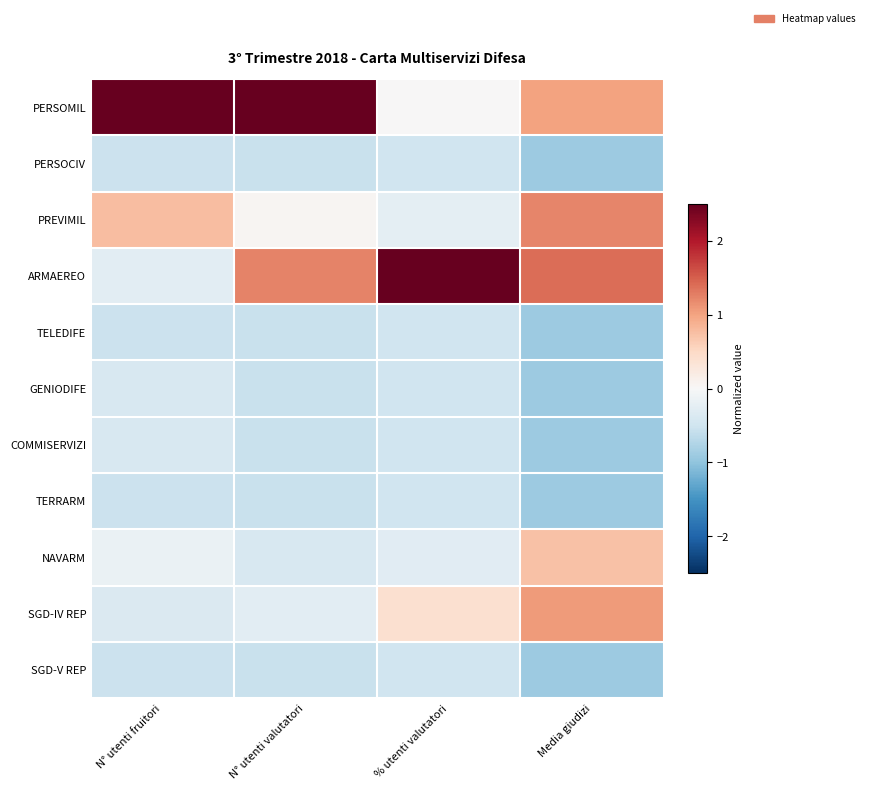

Reading left to right, list all the values displayed in this chart.

PERSOMIL: N° utenti fruitori=3.0	N° utenti valutatori=2.7	% utenti valutatori=0.0	Media giudizi=1.0
PERSOCIV: N° utenti fruitori=-0.5	N° utenti valutatori=-0.6	% utenti valutatori=-0.5	Media giudizi=-0.9
PREVIMIL: N° utenti fruitori=0.8	N° utenti valutatori=0.0	% utenti valutatori=-0.2	Media giudizi=1.2
ARMAEREO: N° utenti fruitori=-0.3	N° utenti valutatori=1.2	% utenti valutatori=3.0	Media giudizi=1.4
TELEDIFE: N° utenti fruitori=-0.5	N° utenti valutatori=-0.6	% utenti valutatori=-0.5	Media giudizi=-0.9
GENIODIFE: N° utenti fruitori=-0.4	N° utenti valutatori=-0.6	% utenti valutatori=-0.5	Media giudizi=-0.9
COMMISERVIZI: N° utenti fruitori=-0.4	N° utenti valutatori=-0.6	% utenti valutatori=-0.5	Media giudizi=-0.9
TERRARM: N° utenti fruitori=-0.5	N° utenti valutatori=-0.6	% utenti valutatori=-0.5	Media giudizi=-0.9
NAVARM: N° utenti fruitori=-0.2	N° utenti valutatori=-0.4	% utenti valutatori=-0.3	Media giudizi=0.7
SGD-IV REP: N° utenti fruitori=-0.4	N° utenti valutatori=-0.3	% utenti valutatori=0.4	Media giudizi=1.1
SGD-V REP: N° utenti fruitori=-0.5	N° utenti valutatori=-0.6	% utenti valutatori=-0.5	Media giudizi=-0.9